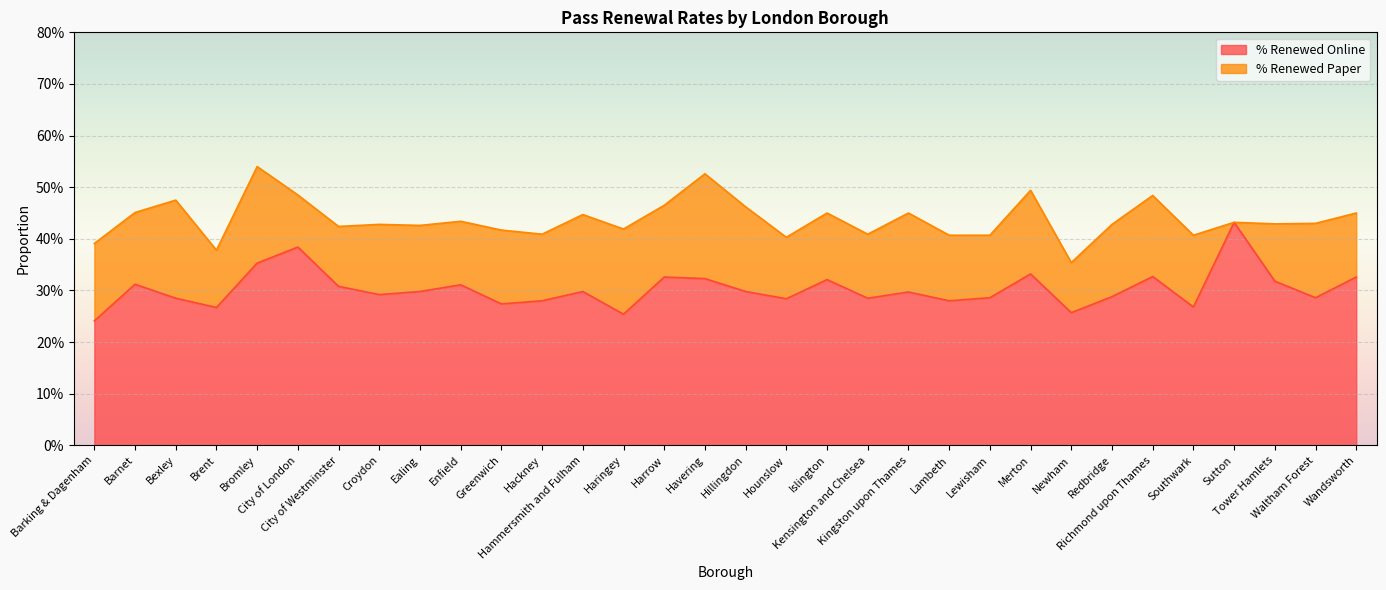

Reading left to right, transcribe all the data shown in this chart.

0.2	0.3	0.3	0.3	0.4	0.4	0.3	0.3	0.3	0.3	0.3	0.3	0.3	0.3	0.3	0.3	0.3	0.3	0.3	0.3	0.3	0.3	0.3	0.3	0.3	0.3	0.3	0.3	0.4	0.3	0.3	0.3